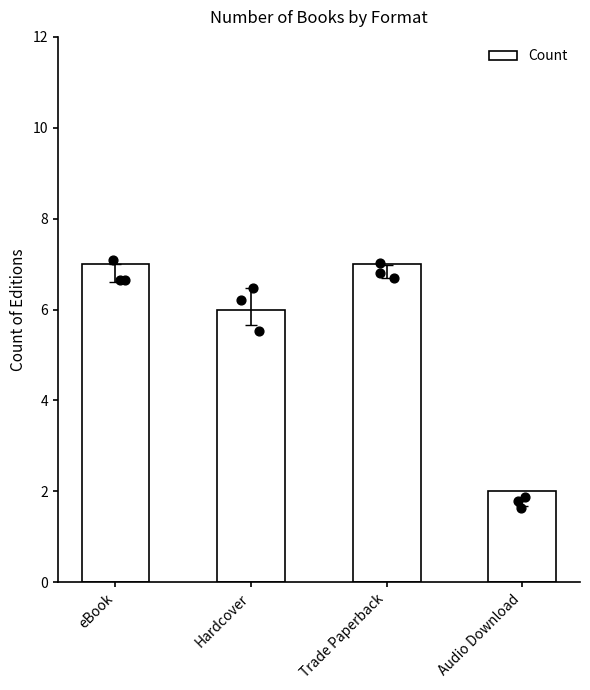

Which has a higher value, Trade Paperback or Audio Download?

Trade Paperback